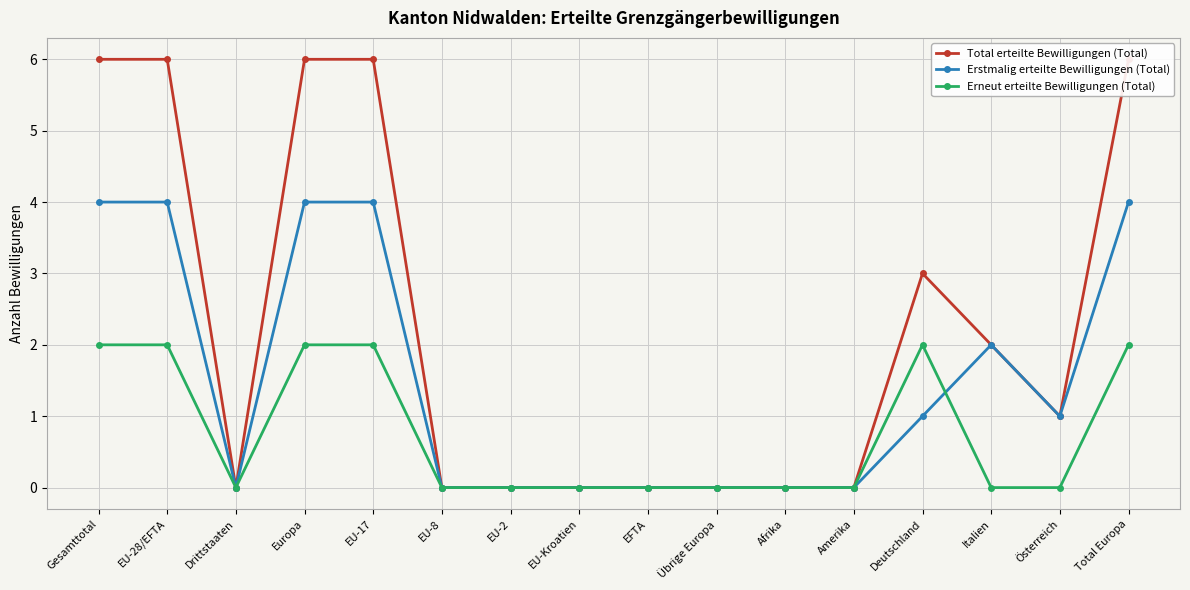

Rank the categories by Total erteilte Bewilligungen (Total) value from lowest to highest.

Drittstaaten, EU-8, EU-2, EU-Kroatien, EFTA, Übrige Europa, Afrika, Amerika, Österreich, Italien, Deutschland, Gesamttotal, EU-28/EFTA, Europa, EU-17, Total Europa